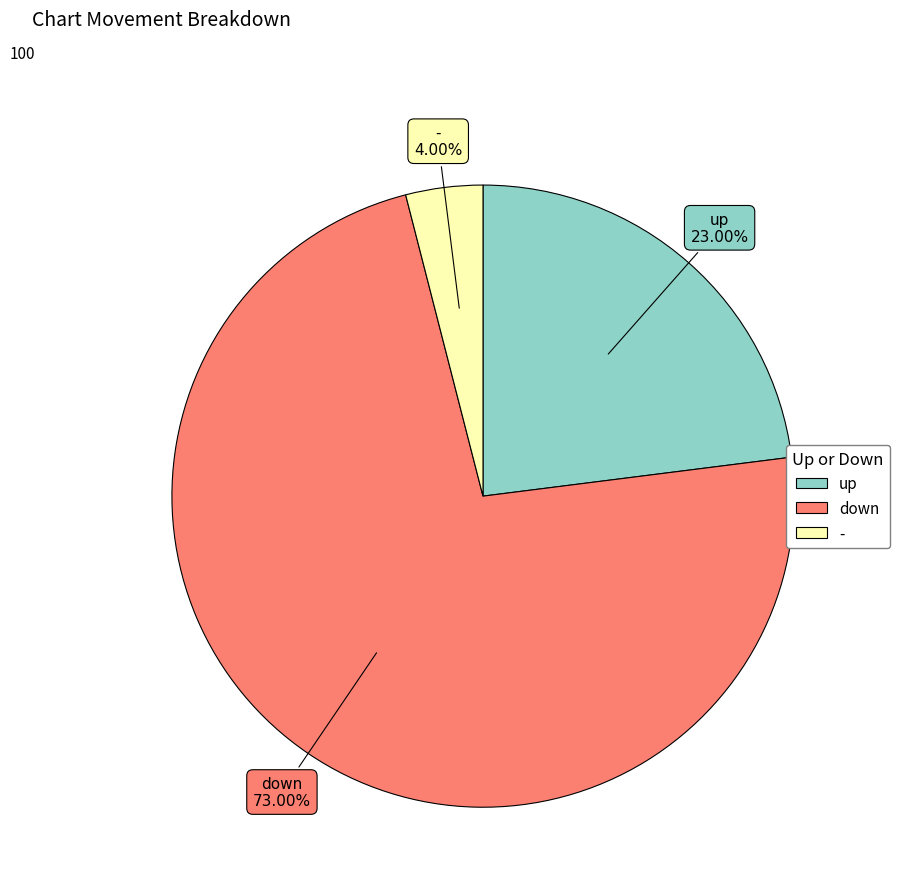

What percentage is NOT represented by -?

96.0%